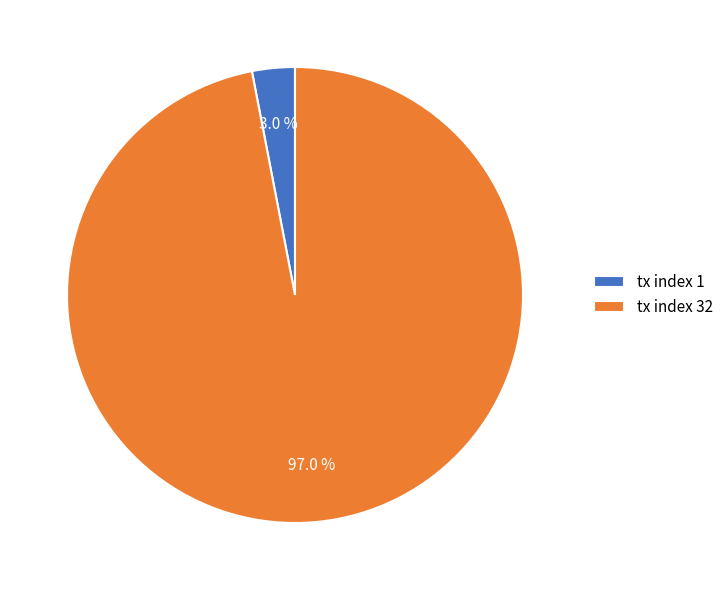

Rank the categories by value from highest to lowest.

tx index 32, tx index 1